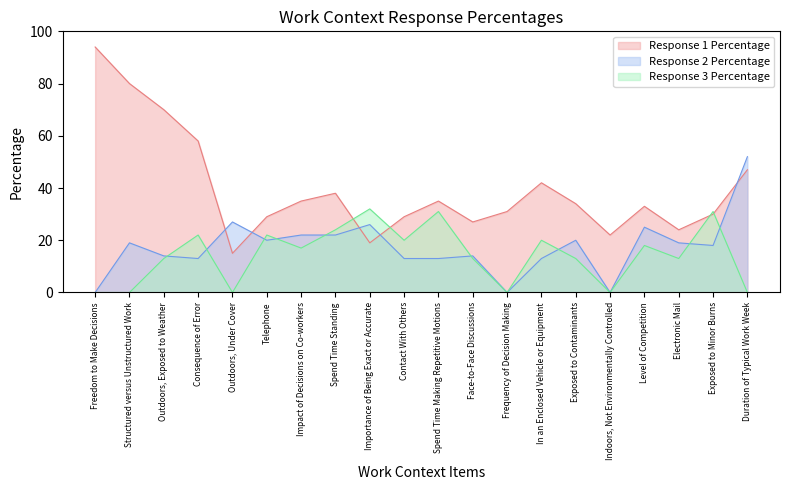

At which label is Response 1 Percentage closest to 54?

Consequence of Error